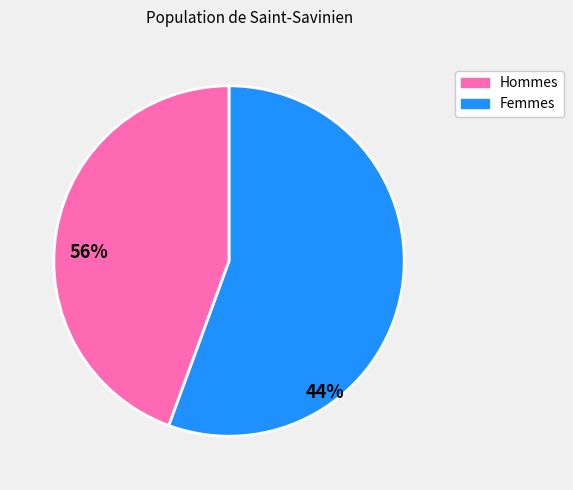

Is there any slice that represents more than half of the pie?

Yes